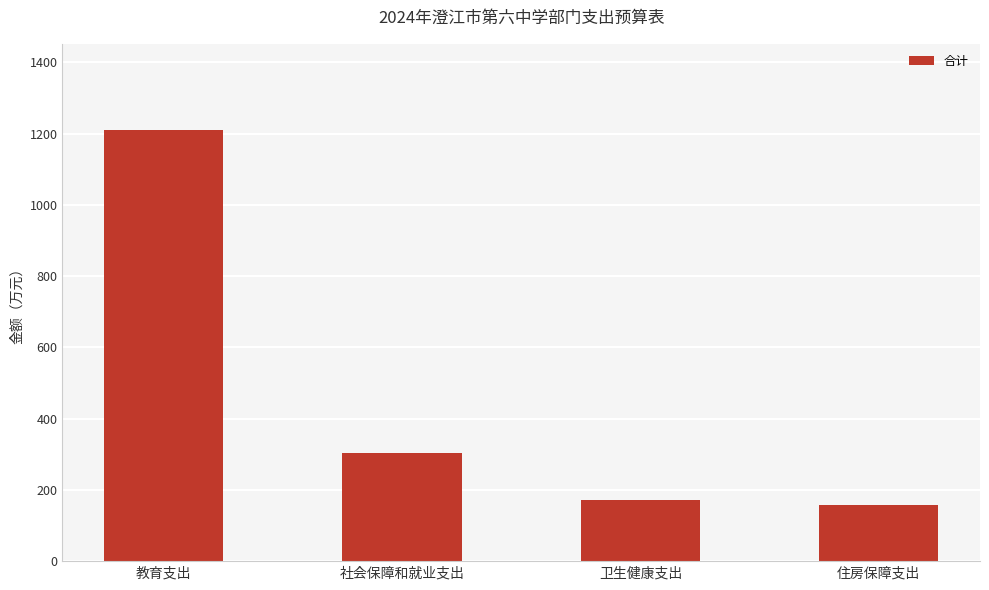

What is the ratio of the value at 社会保障和就业支出 to the value at 住房保障支出?

1.9